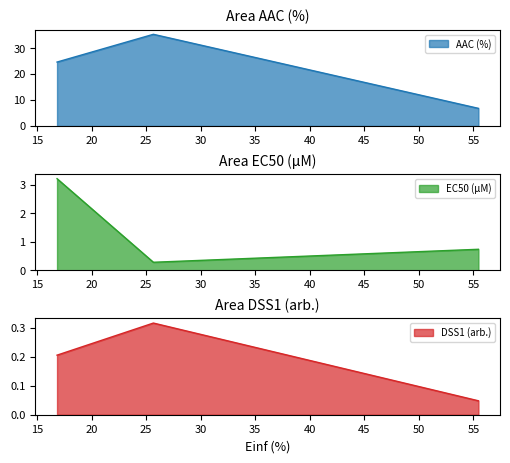

Which category has the lowest value in the DSS1 (arb.) series?

55.451